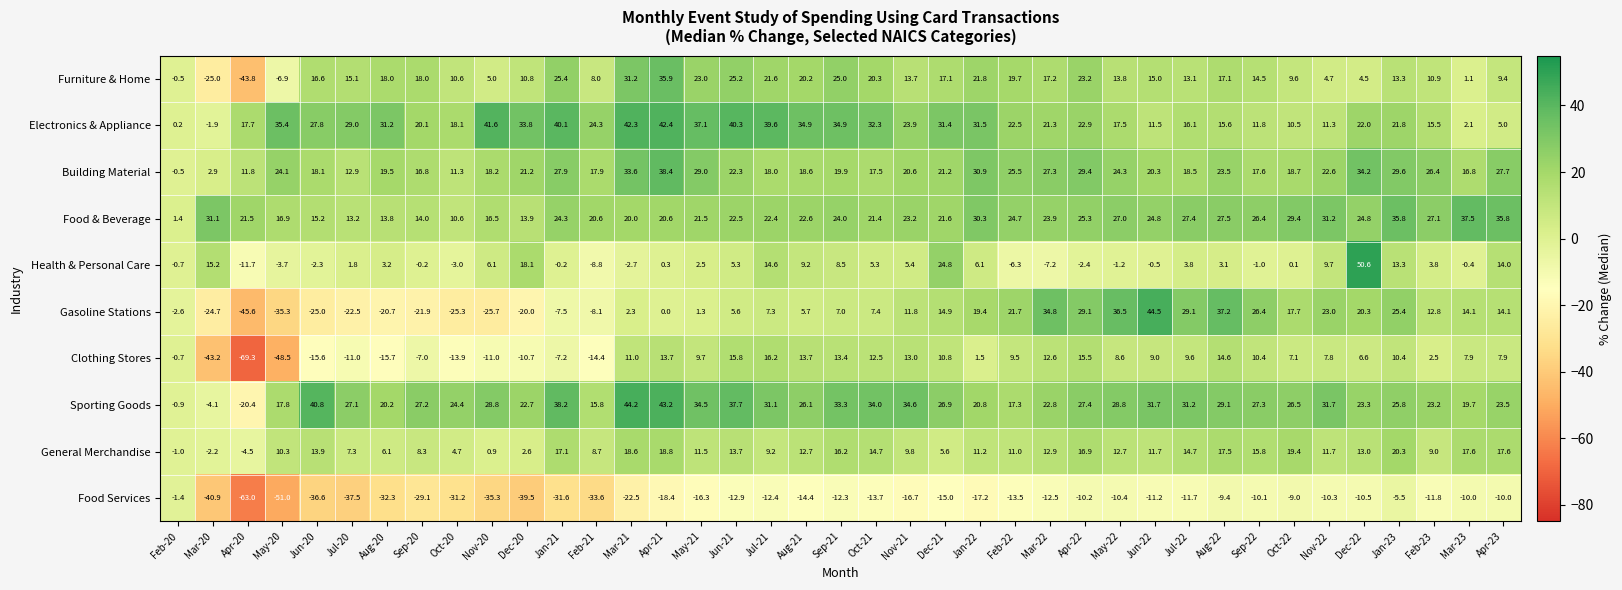

Is it true that Gasoline Stations equals -25.0 at Jun-20?

True